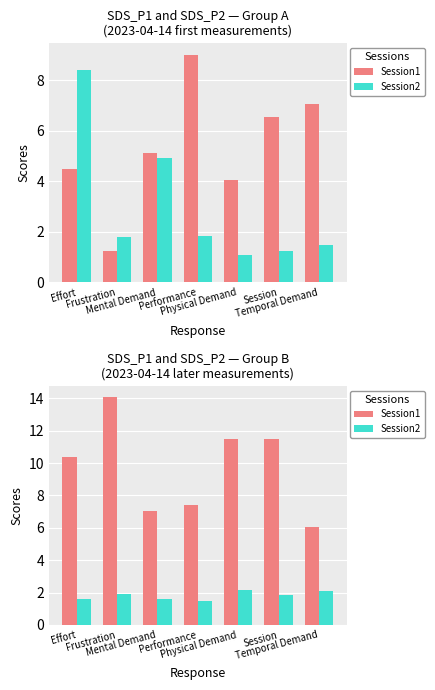

At which category is the sum across all series the highest?

Frustration